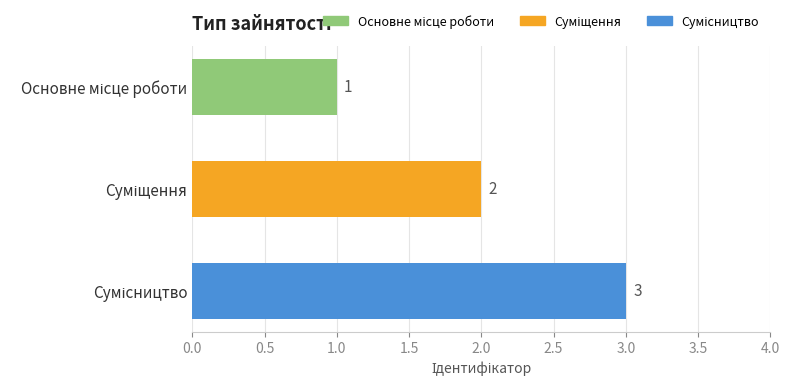

What is the value of the 1st bar from the top?

1